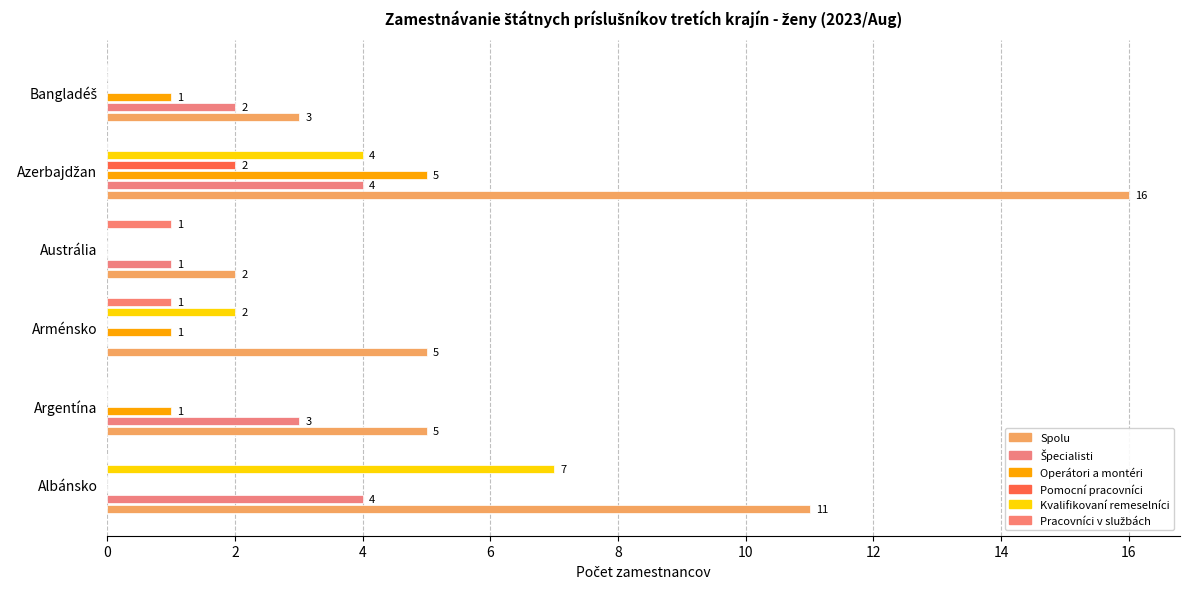

What is the sum of all Špecialisti values?

14